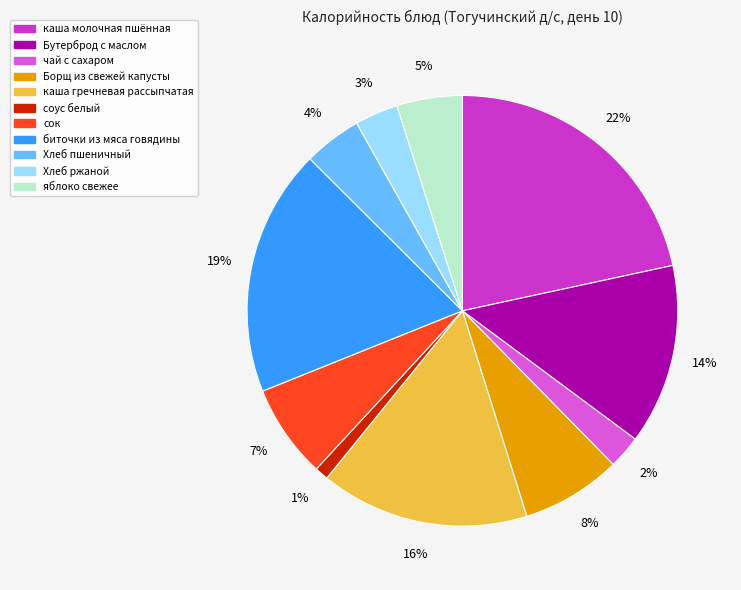

What is the largest slice in the pie chart?

каша молочная пшённая